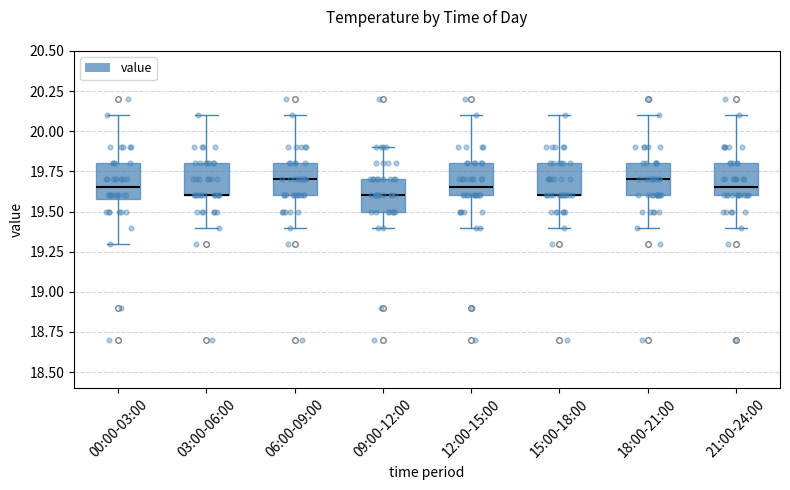

Reading left to right, transcribe this box plot: for each box, give where its median line is, the range the box spans, and where its two whiskers end, as read against the y-axis. The values are not printed on the chart, so give them approximately, as read against the axis.

00:00-03:00: median 19.65, box 19.60 to 19.80, whiskers 19.30 to 20.10
03:00-06:00: median 19.60 (drawn on the box's lower edge), box 19.60 to 19.80, whiskers 19.40 to 20.10
06:00-09:00: median 19.70, box 19.60 to 19.80, whiskers 19.40 to 20.10
09:00-12:00: median 19.60, box 19.50 to 19.70, whiskers 19.40 to 19.90
12:00-15:00: median 19.65, box 19.60 to 19.80, whiskers 19.40 to 20.10
15:00-18:00: median 19.60 (drawn on the box's lower edge), box 19.60 to 19.80, whiskers 19.40 to 20.10
18:00-21:00: median 19.70, box 19.60 to 19.80, whiskers 19.40 to 20.10
21:00-24:00: median 19.65, box 19.60 to 19.80, whiskers 19.40 to 20.10